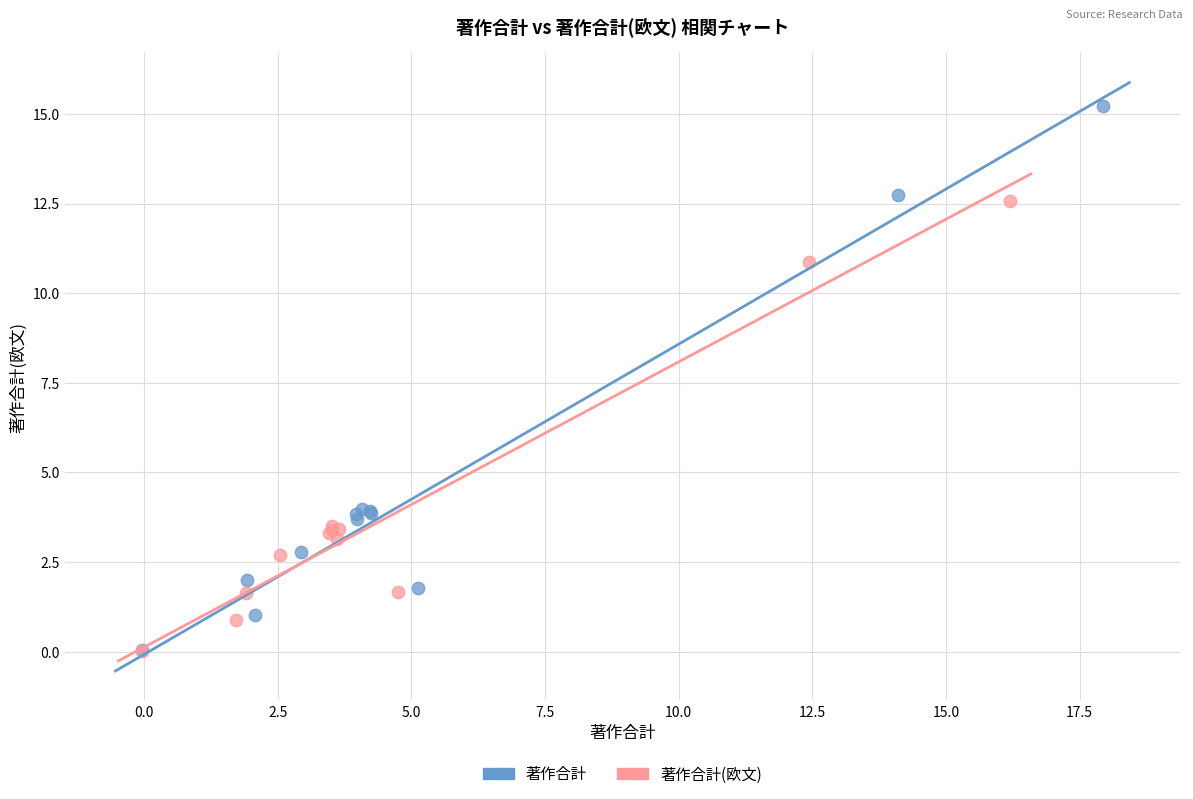

Which series has the widest spread of Y values?

著作合計